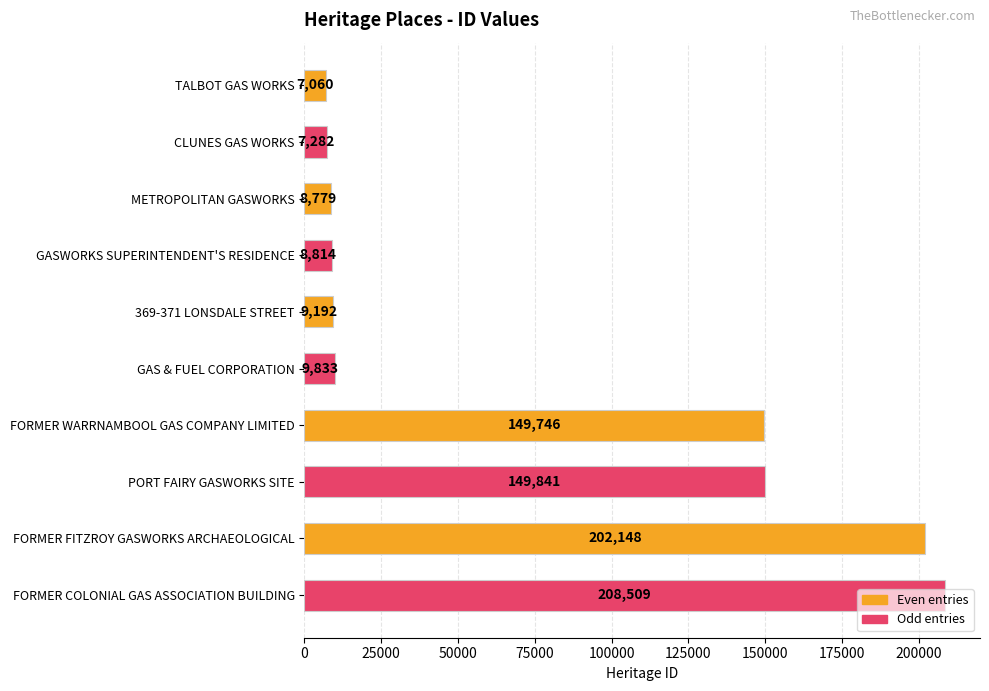

What is the label of the 9th bar from the top?

FORMER FITZROY GASWORKS ARCHAEOLOGICAL